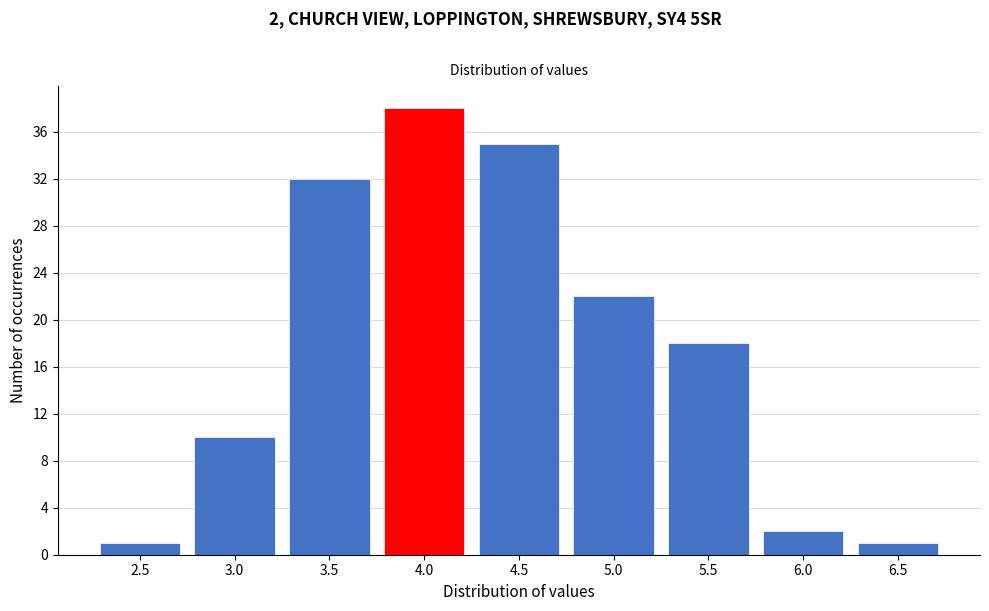

Reading left to right, transcribe all the data shown in this chart.

1	10	32	38	35	22	18	2	1